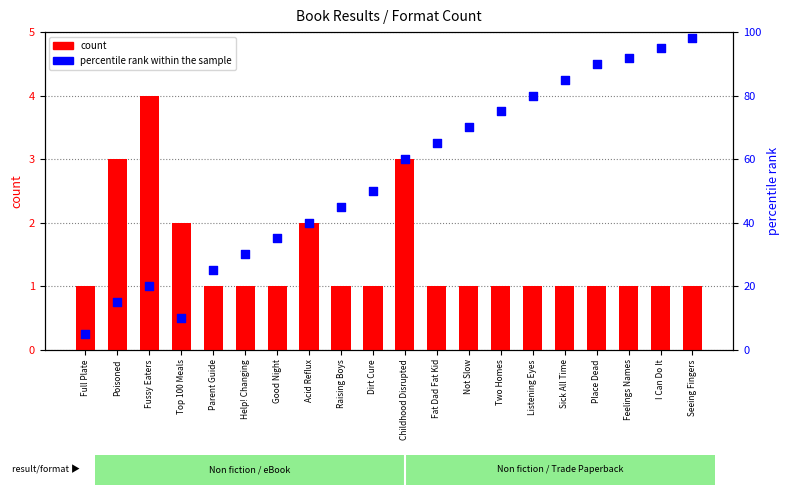

Which series has the widest spread of Y values?

percentile rank within the sample